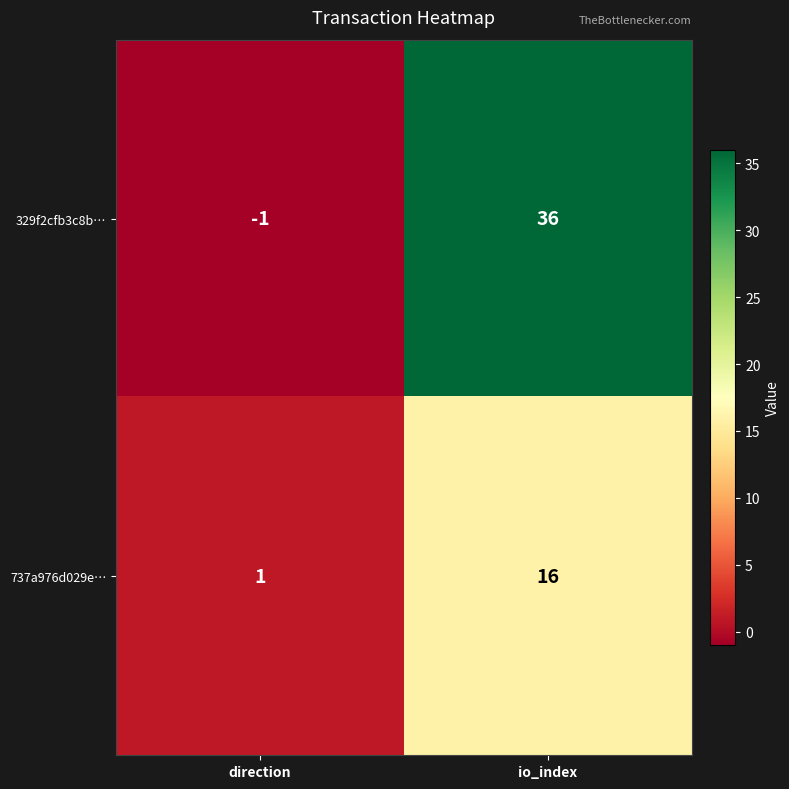

List the series in order of their overall mean, lowest first.

737a976d029e…, 329f2cfb3c8b…